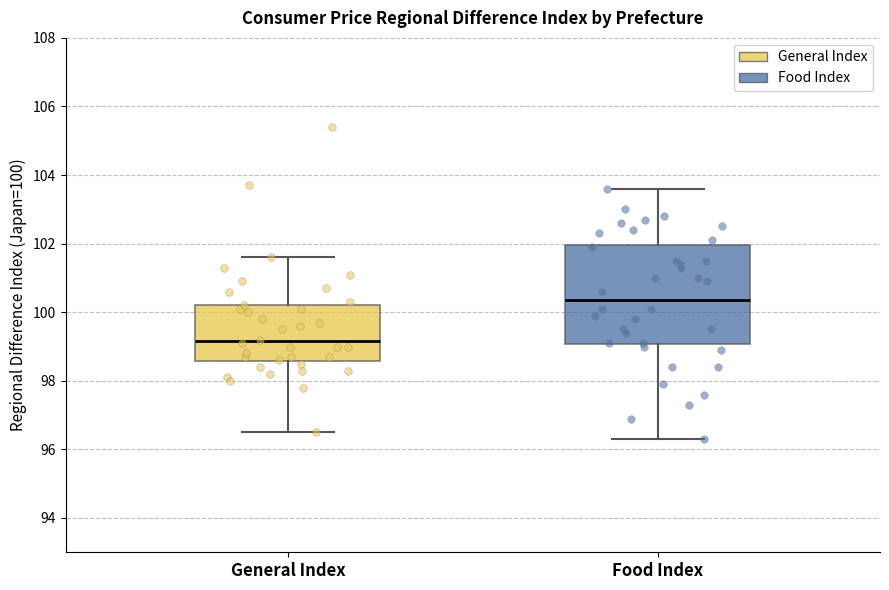

Where does the median line of the box for General Index sit on the y-axis? The values are not printed on the chart, so give them approximately, as read against the axis.

99.2